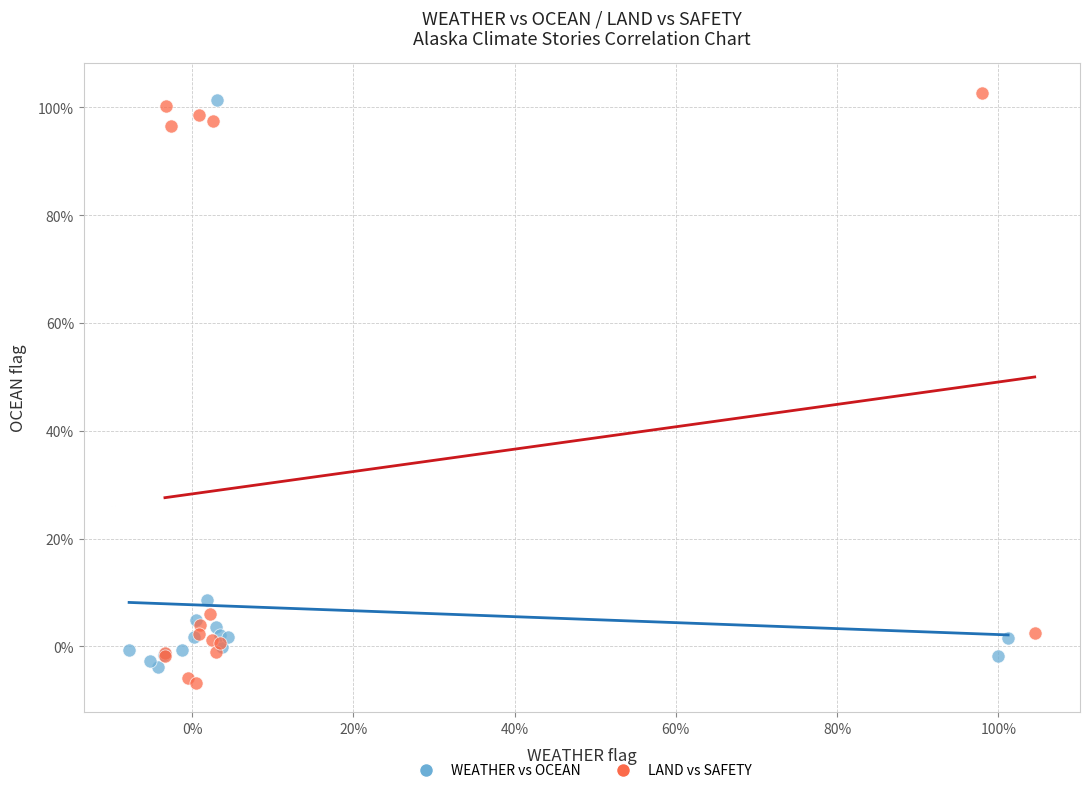

What are all the series names shown in the legend?

WEATHER vs OCEAN, LAND vs SAFETY